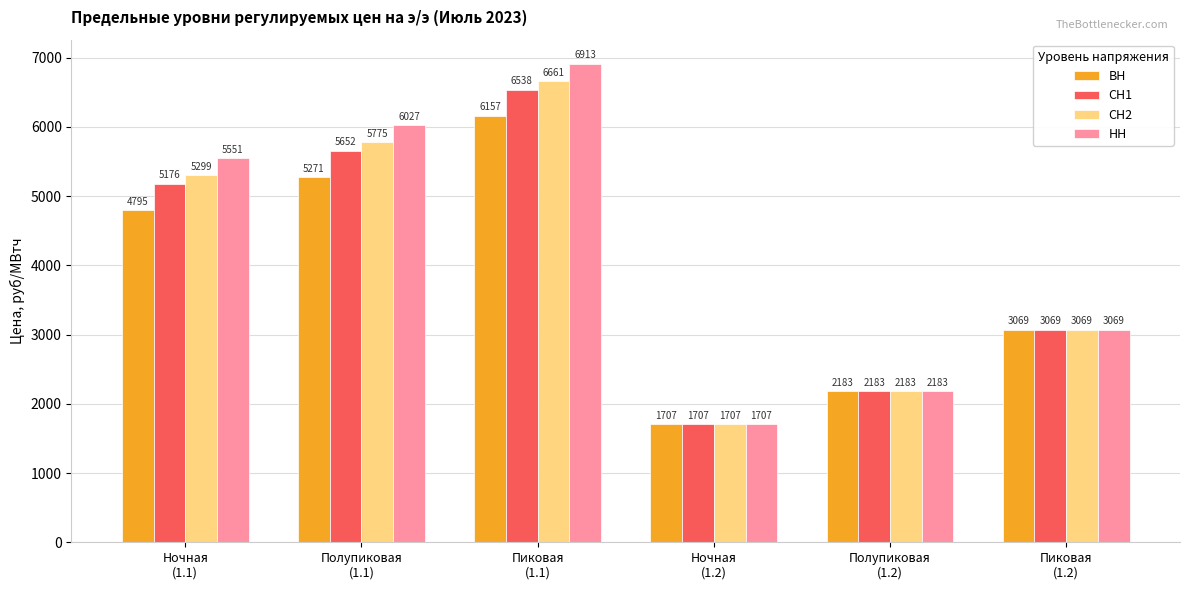

Which series has the largest range (max minus min)?

НН